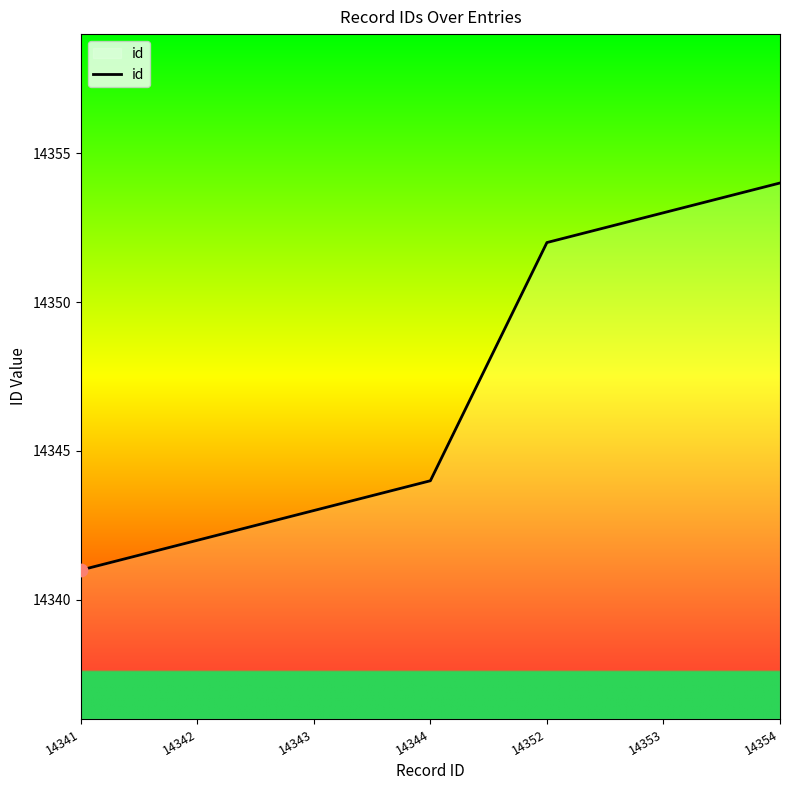

What is the change in value from 14344 to 14353?

+9